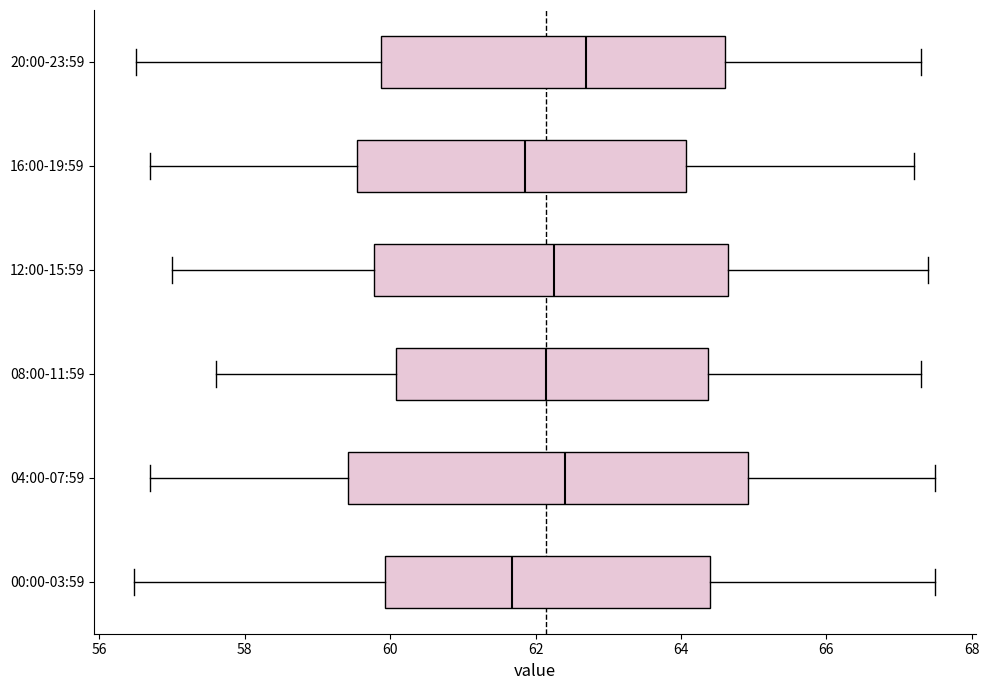

Which box is the widest, from its left edge to its right edge?

04:00-07:59